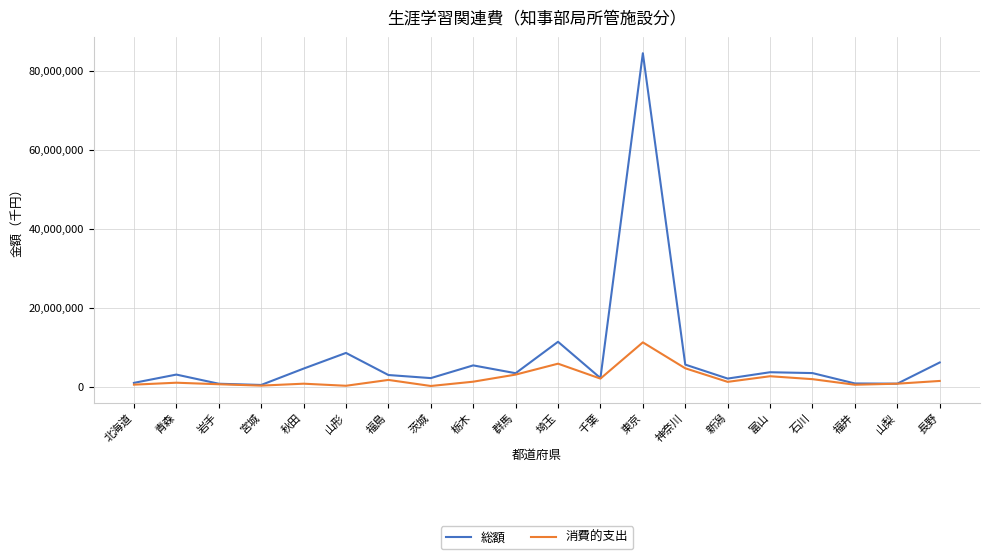

Does the chart have visible grid lines?

Yes